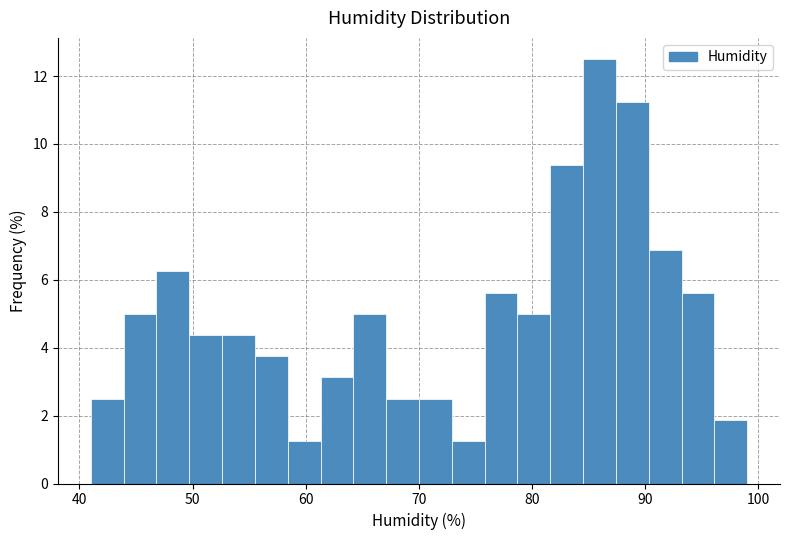

Around what value on the x-axis is the tallest bar? Give the approximate position of its centre, as read against the axis.

86